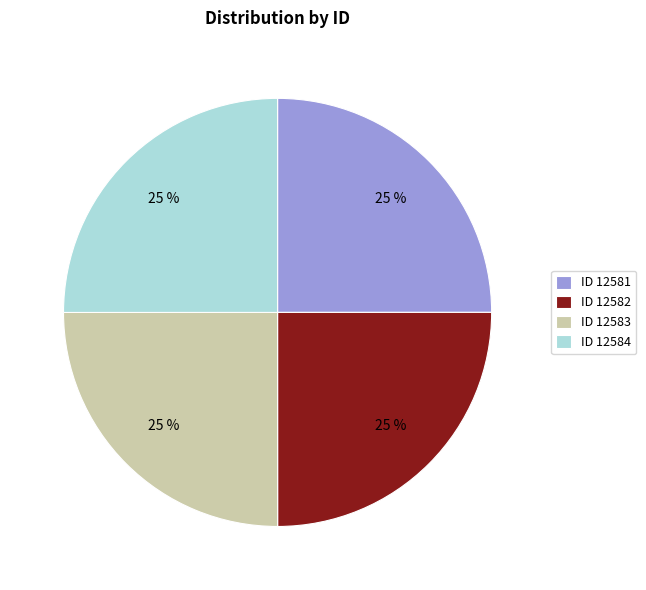

To the nearest percent, what is the average slice percentage?

25%